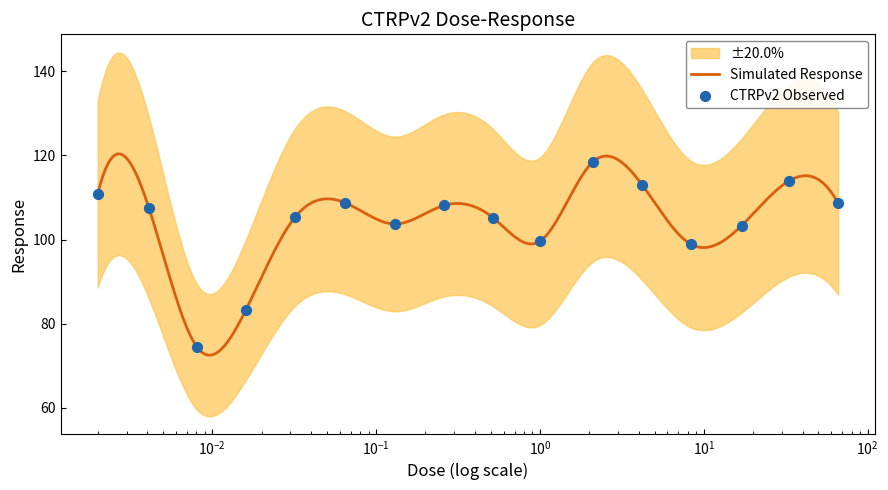

What is the change in value from 0.13 to 0.52?

+1.4